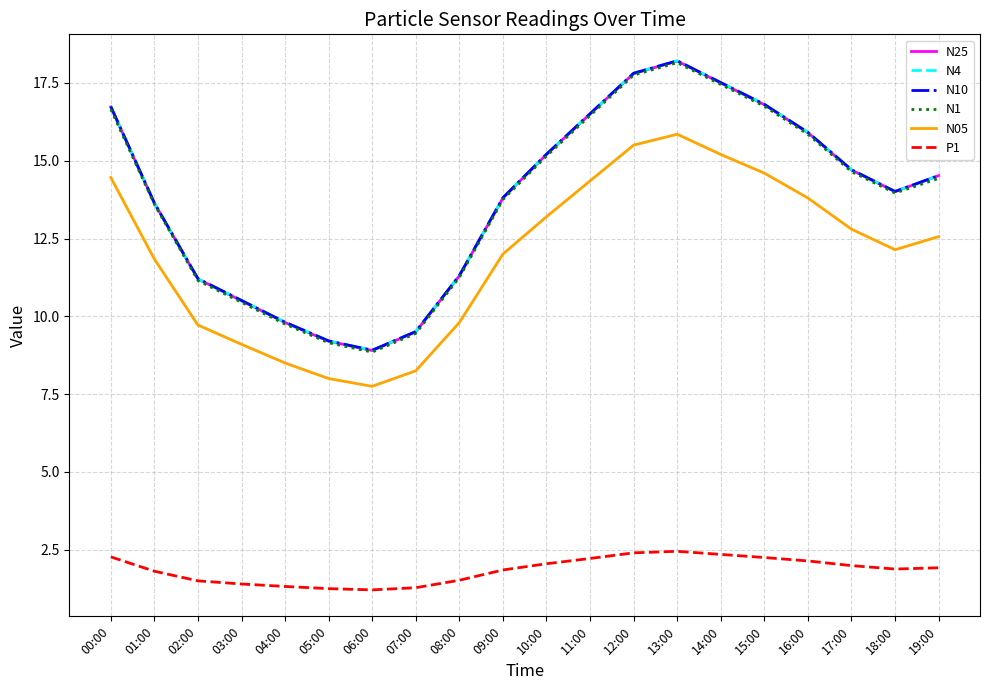

How many categories are shown in the chart?

20